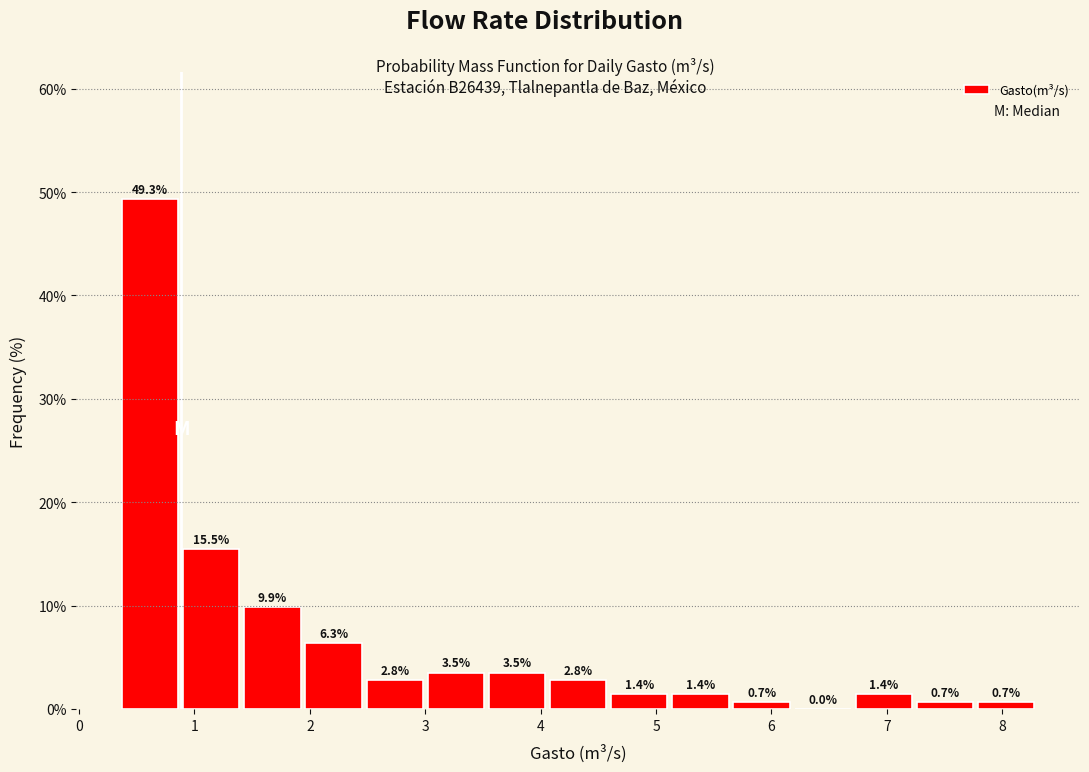

What is the height of the bar covering 7.77 to 8.30 on the x-axis? The bar edges are not printed on the chart, so give them approximately, as read against the axis.

0.7